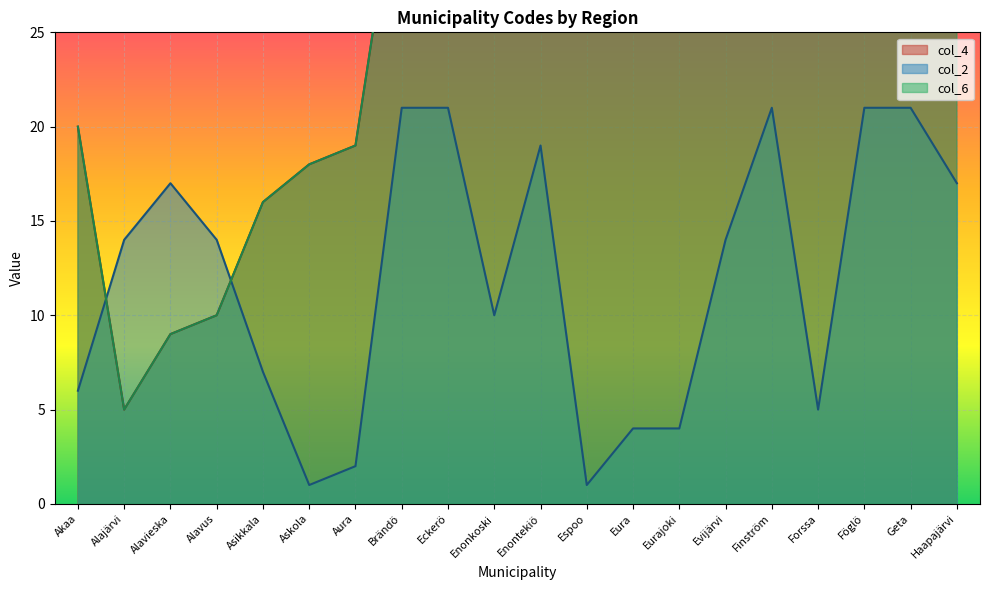

What are all the series names shown in the legend?

col_4, col_2, col_6